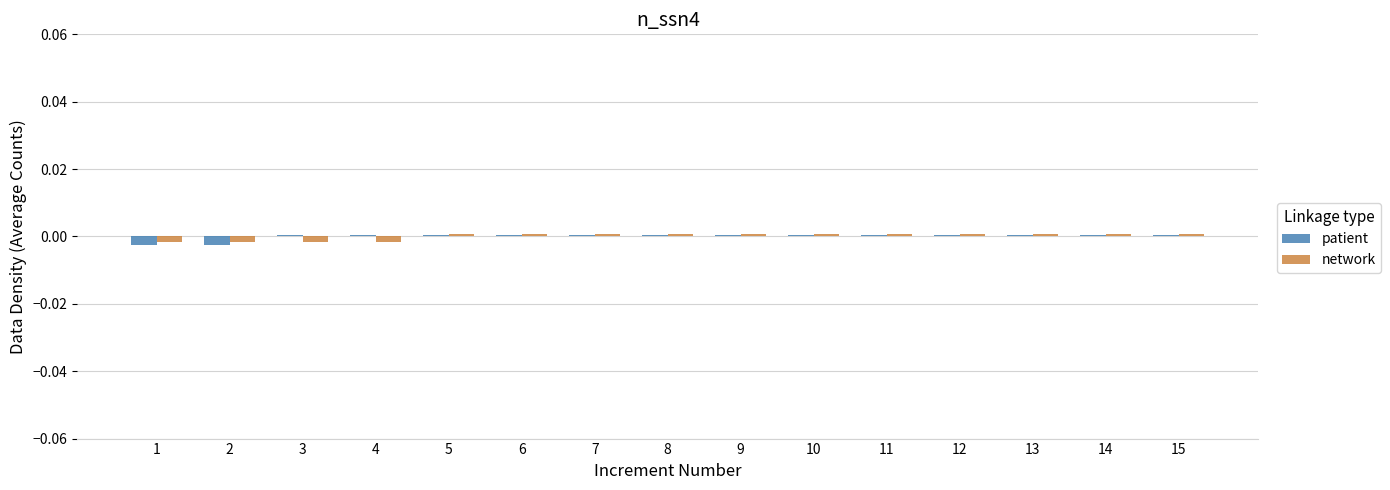

The network series shows -0.0 at 3. True or false?

True